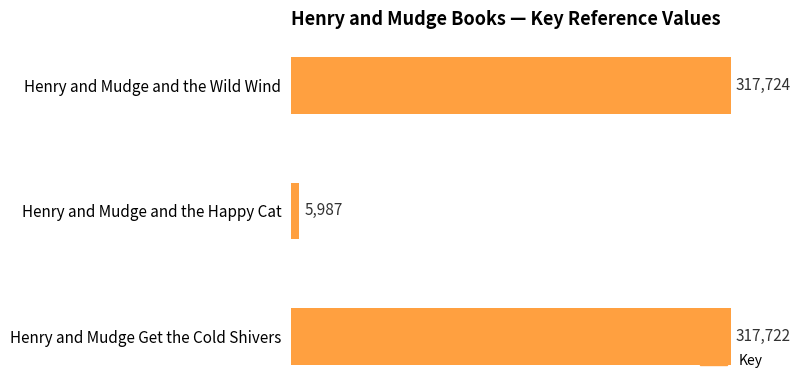

Reading bottom to top, list all the values displayed in this chart.

Henry and Mudge Get the Cold Shivers=317722	Henry and Mudge and the Happy Cat=5987	Henry and Mudge and the Wild Wind=317724